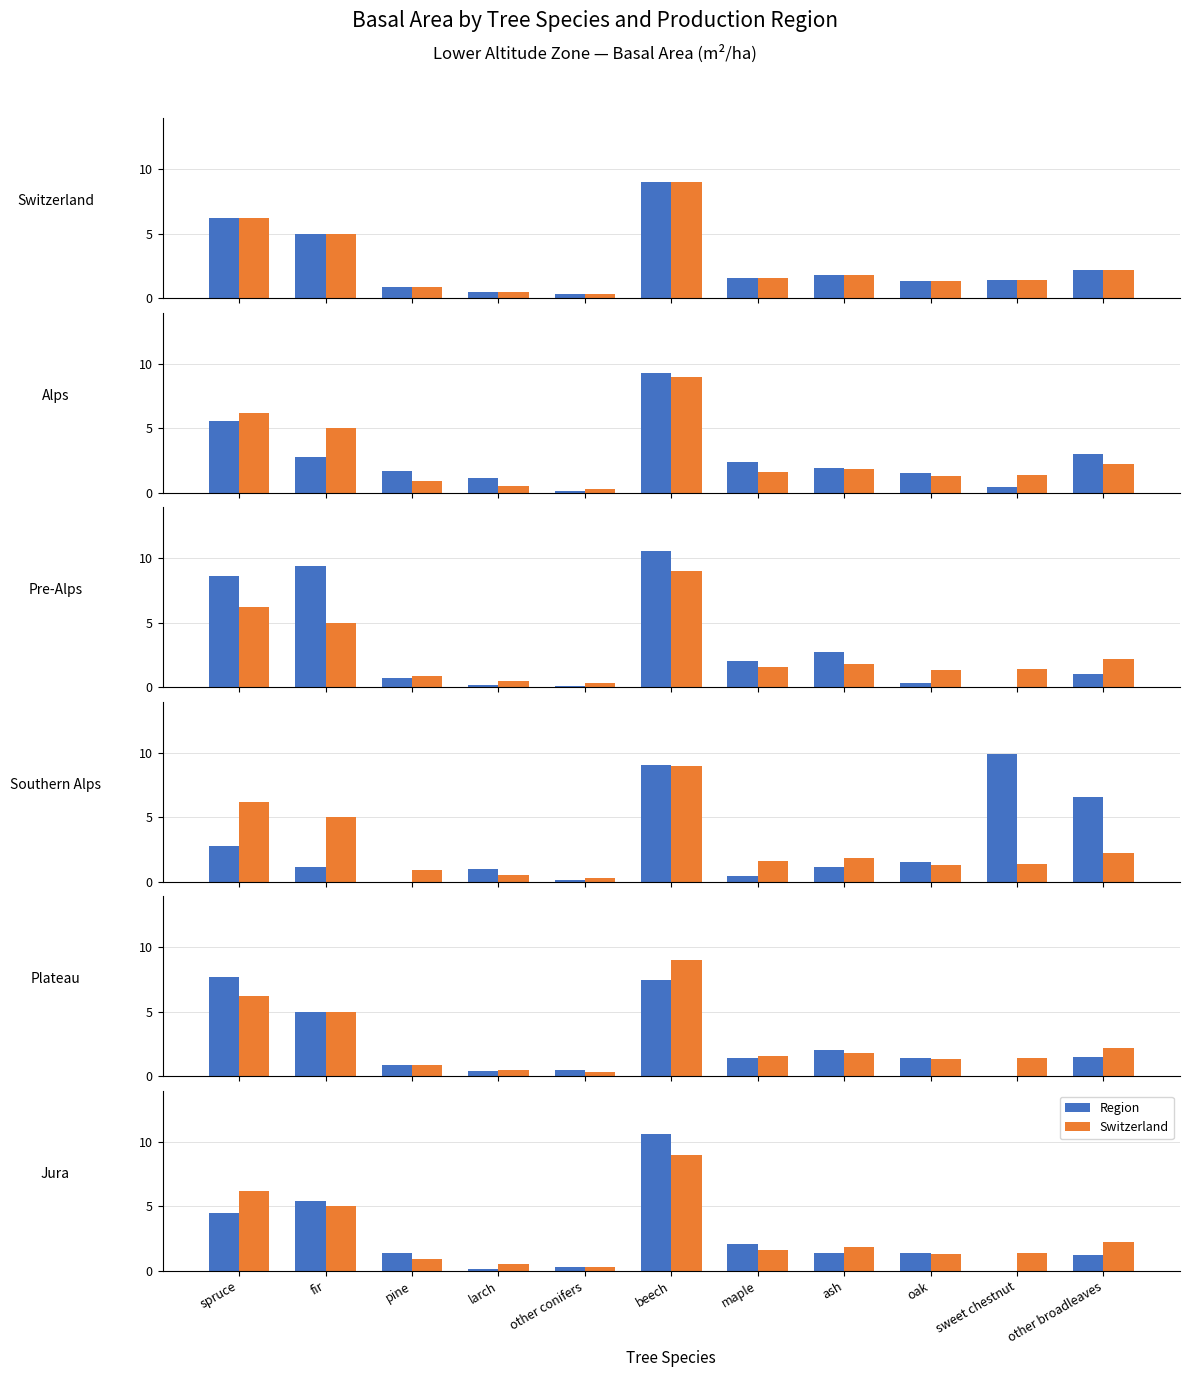

What is the sum of the Switzerland values at pine and oak?

2.2